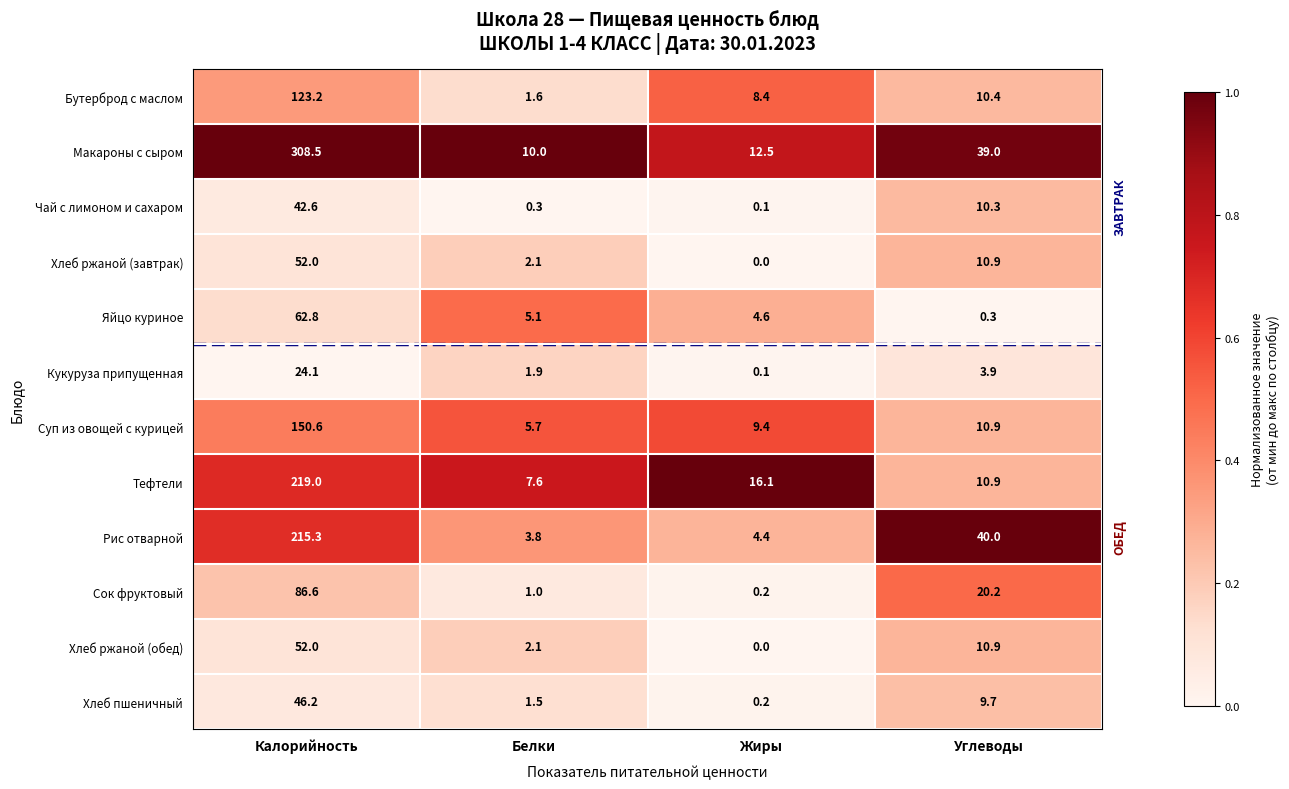

Which series has the largest total across all categories?

Макароны с сыром